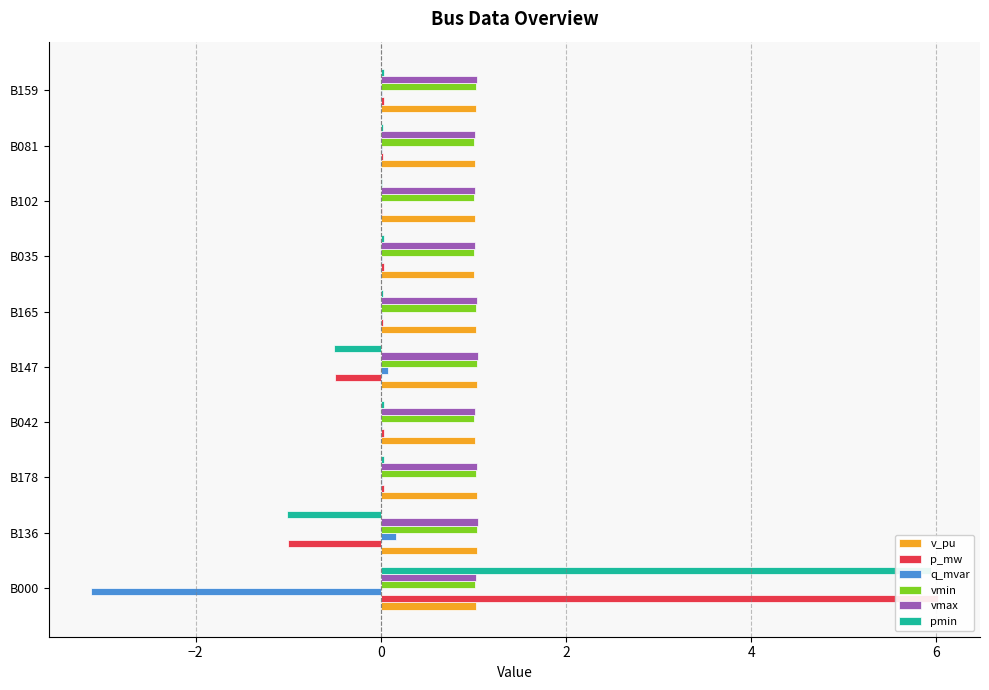

How many values in p_mw are above zero?

8